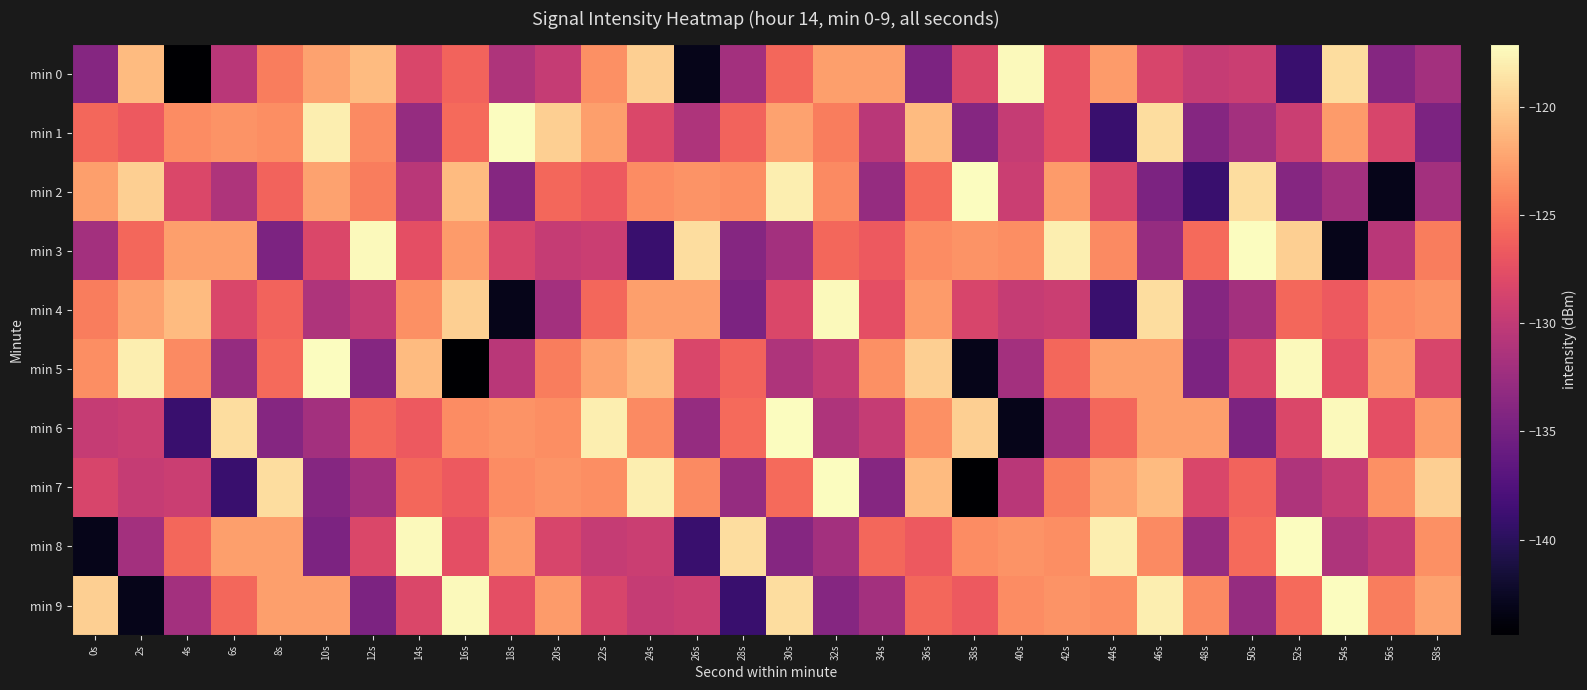

At which category is the sum across all series the highest?

46s